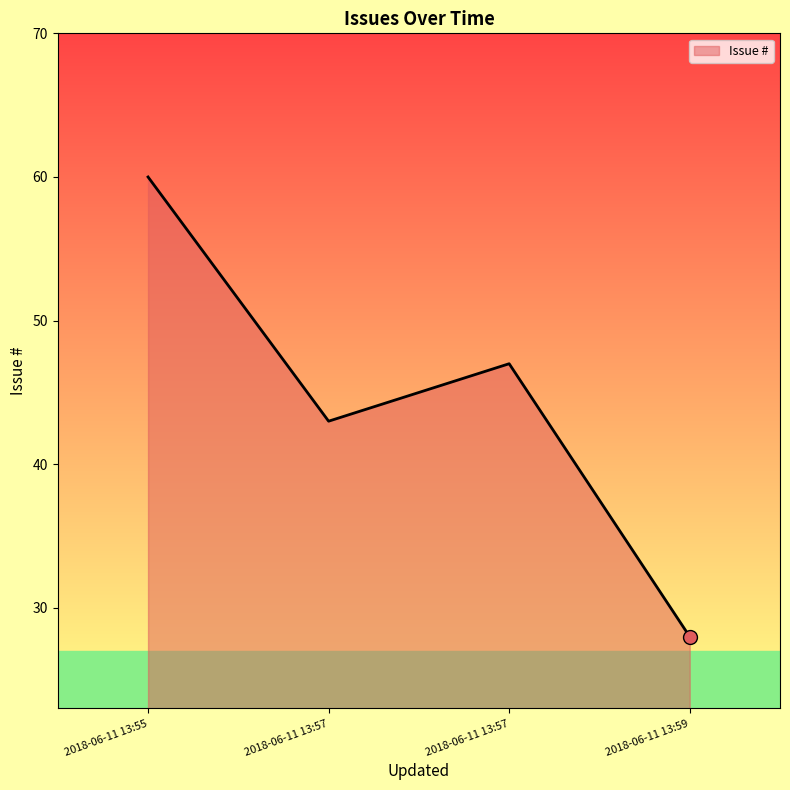

Between 2018-06-11 13:55 and 2018-06-11 13:57, which is larger?

2018-06-11 13:55